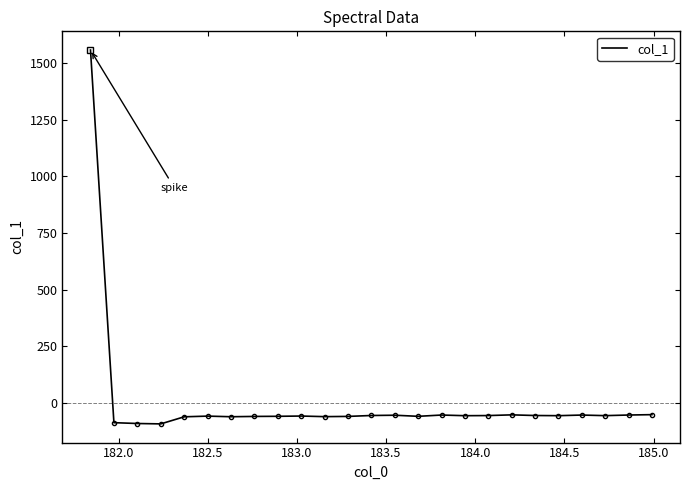

How many lines are shown in the chart?

1